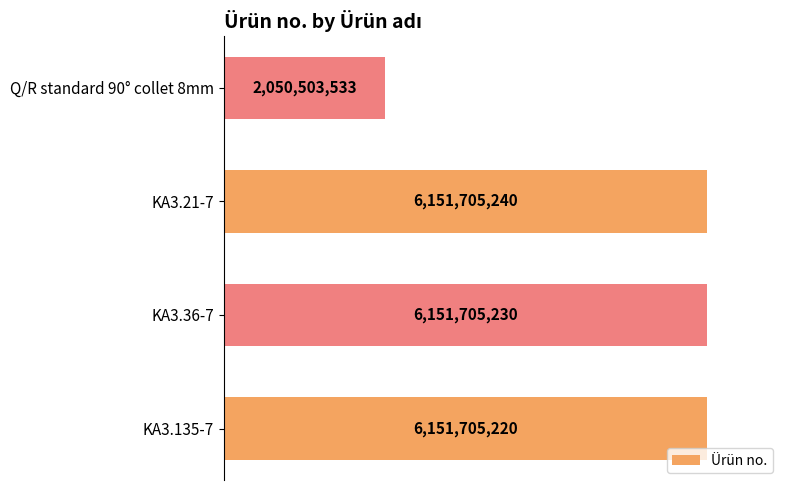

How many bars are there in total?

4